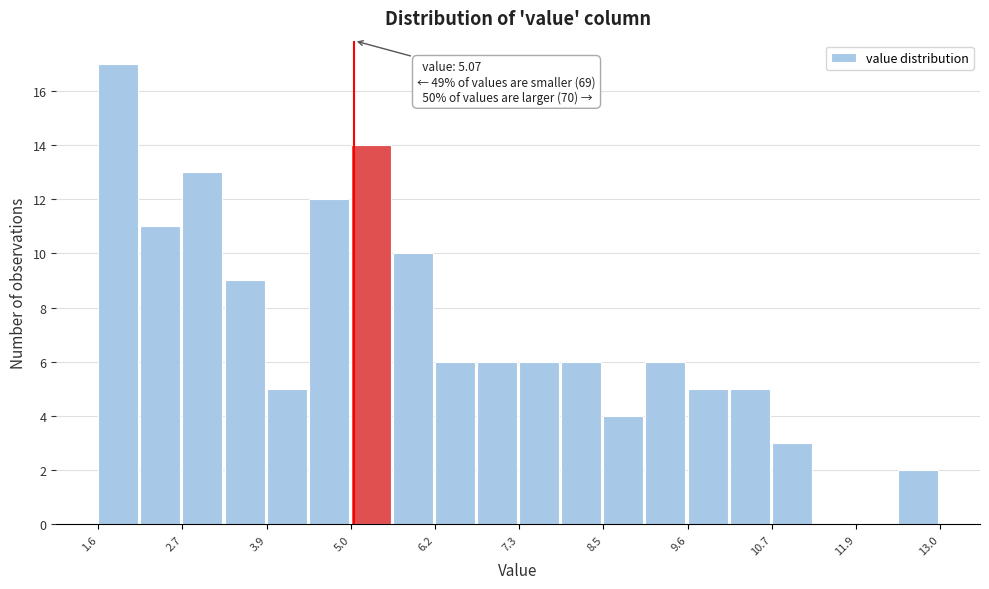

Read against the x-axis, roughly where is the centre of the tallest bar?

1.8